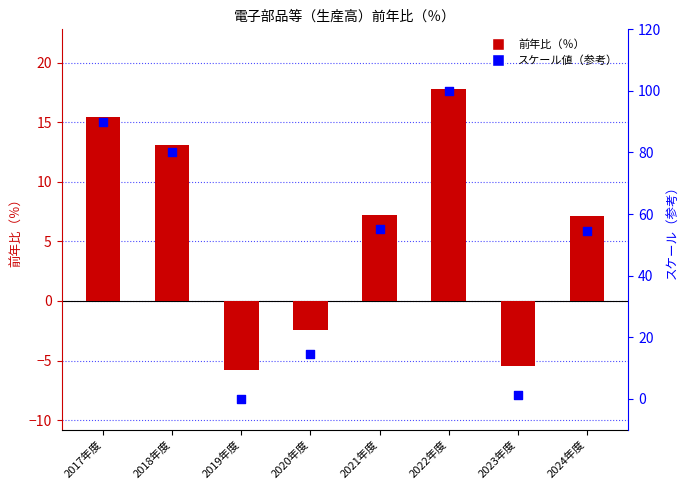

What is the total value across all series at 2023年度?

-4.2